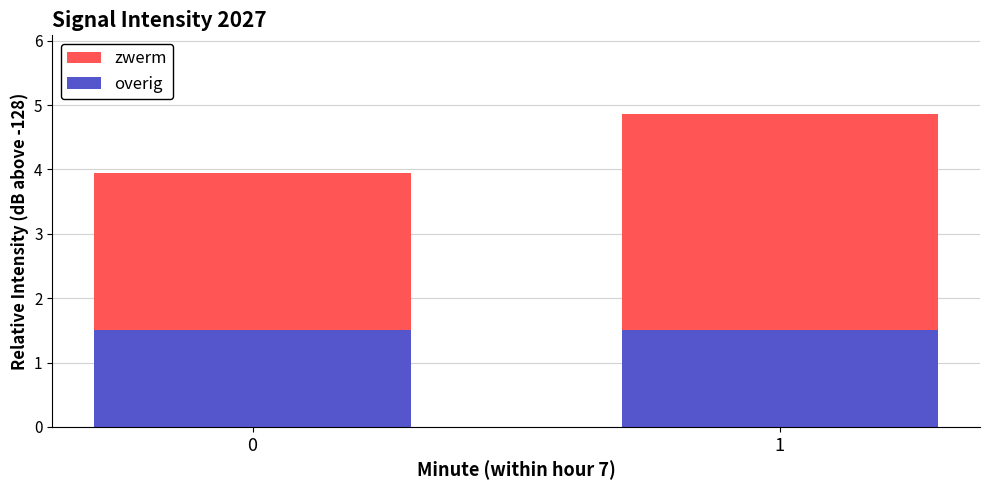

Reading right to left, list the values for the overig series.

1=1.5	0=1.5